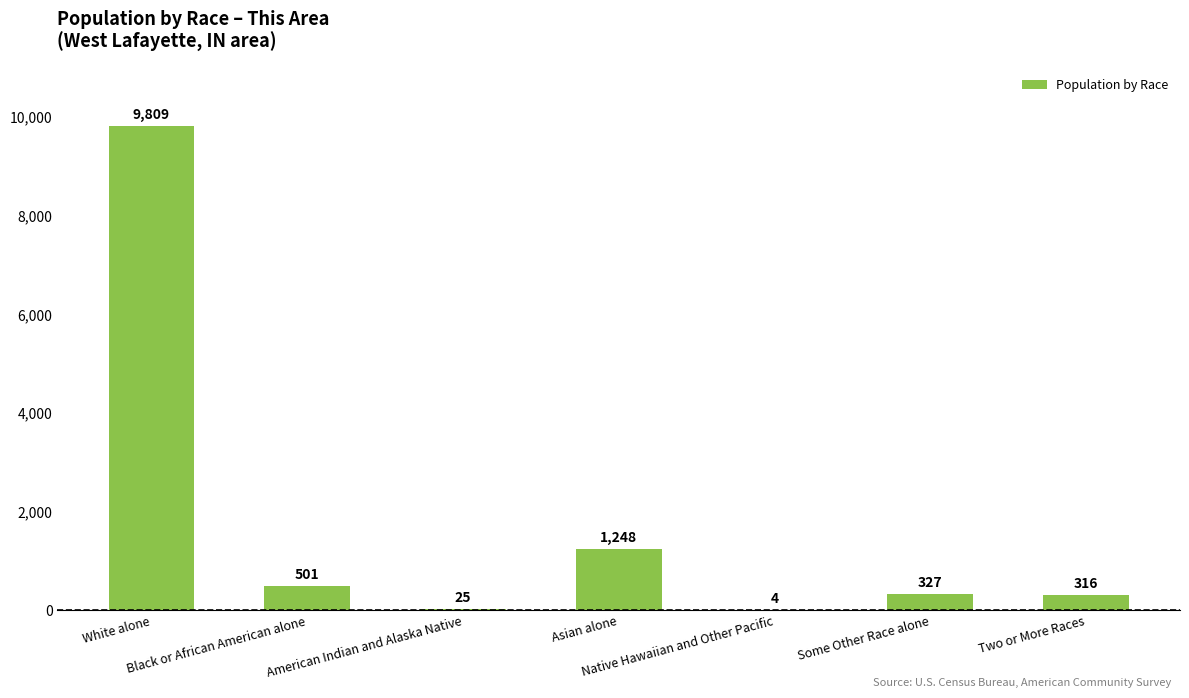

What is the sum of all values?

12230